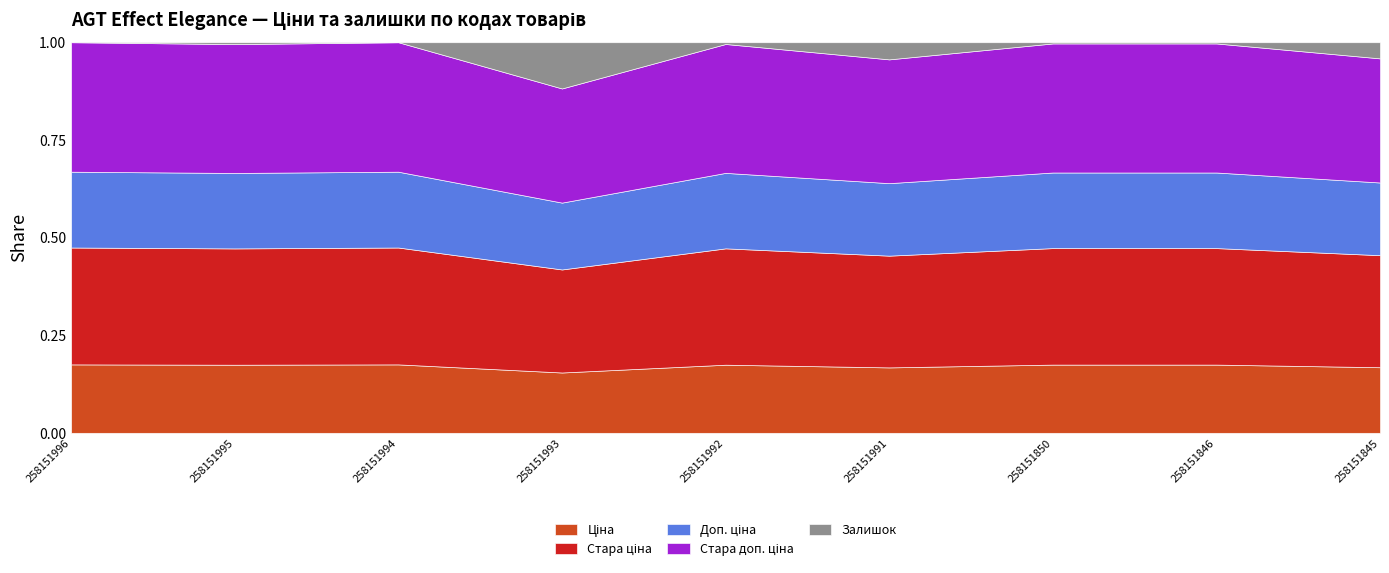

Between 258151991 and 258151846, which series saw the biggest shift?

Залишок